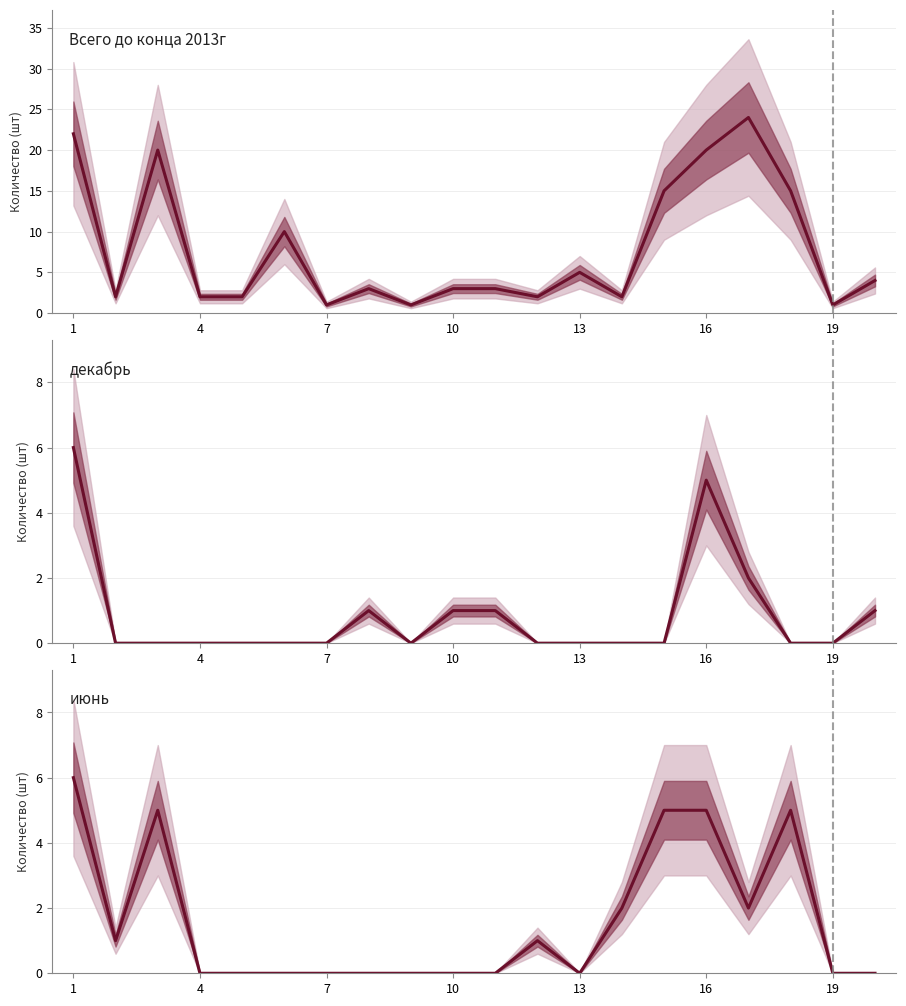

What is the value of the Всего до конца 2013г point at the 2nd from the left?

2